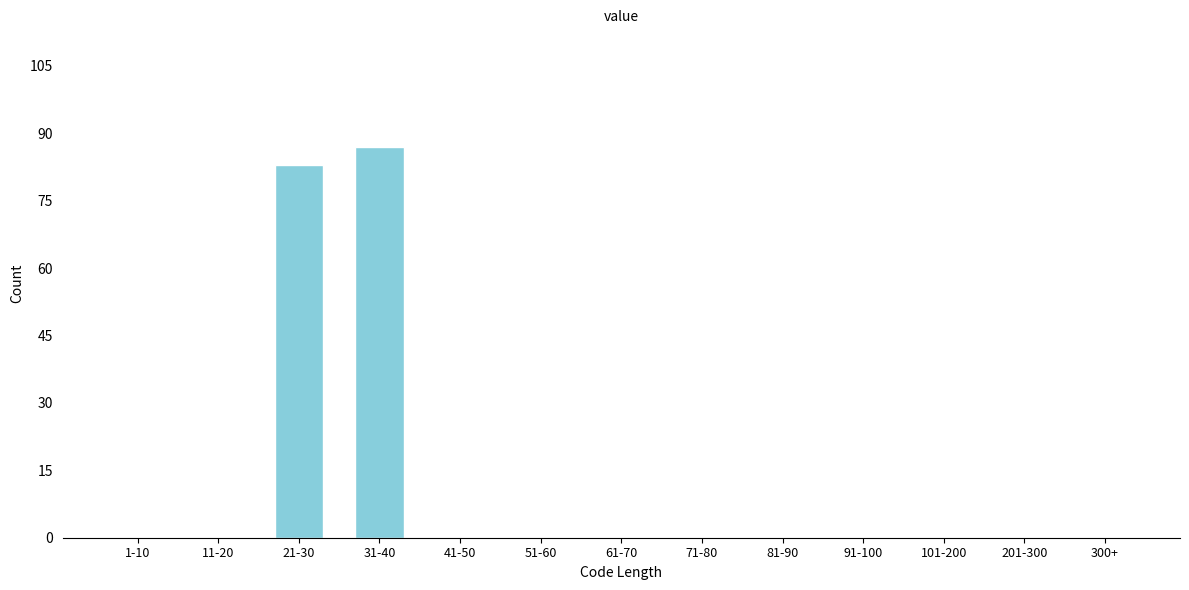

Reading left to right, transcribe all the data shown in this chart.

1-10=0	11-20=0	21-30=83	31-40=87	41-50=0	51-60=0	61-70=0	71-80=0	81-90=0	91-100=0	101-200=0	201-300=0	300+=0